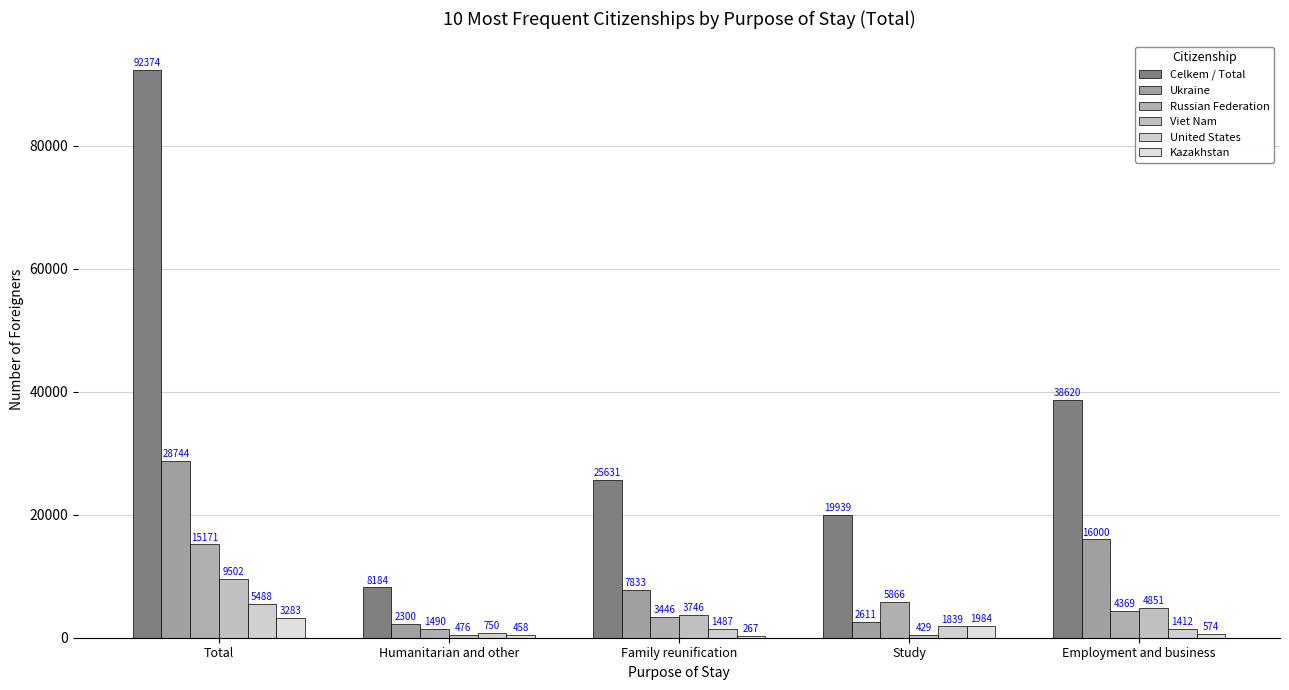

Which series has the widest spread of values?

Celkem / Total